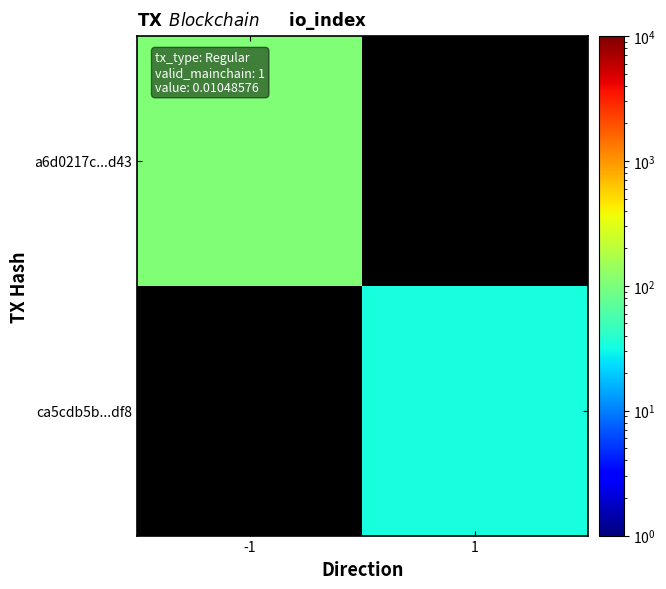

True or false: a6d0217c...d43 has a value of 105.0 at -1.

True